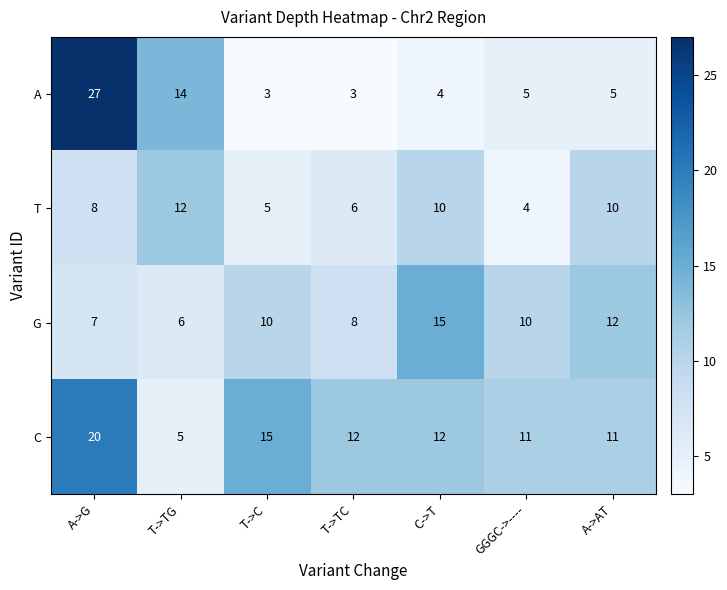

At which category is the sum across all series the highest?

A->G